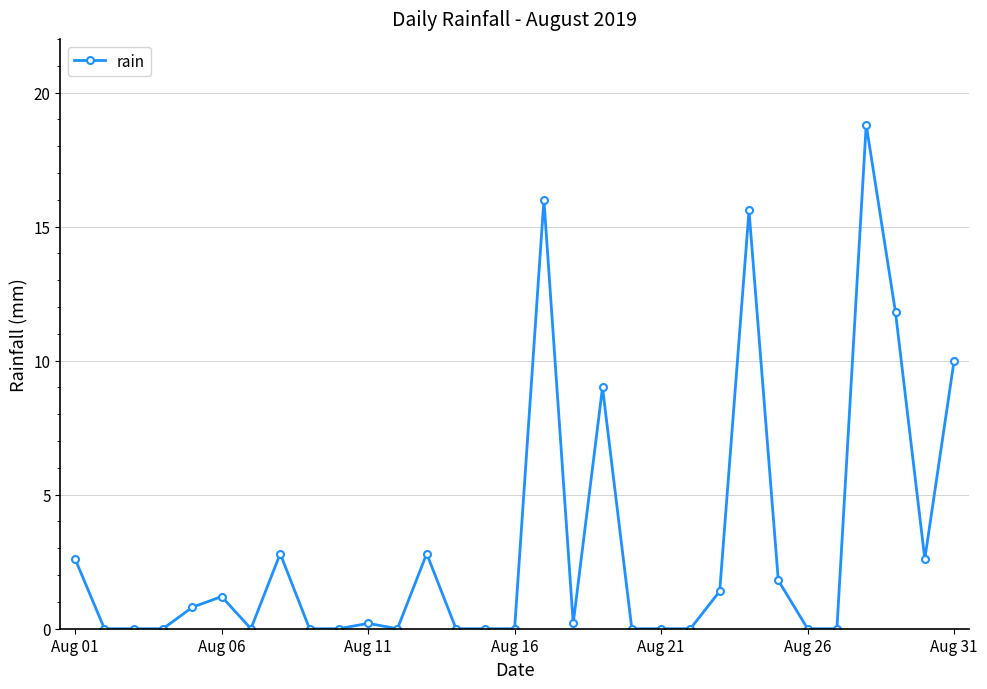

What is the sum of all values?

97.6